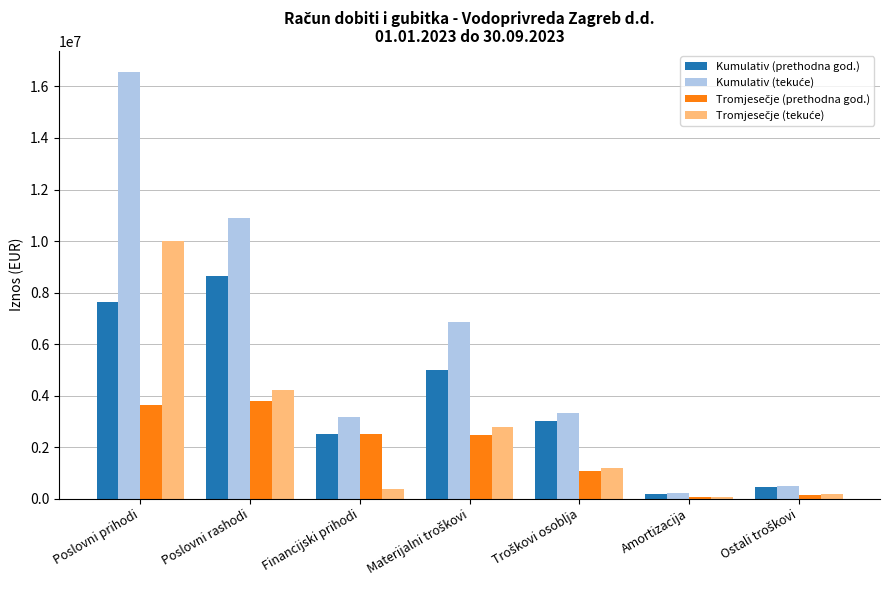

How many bars are there in total?

28